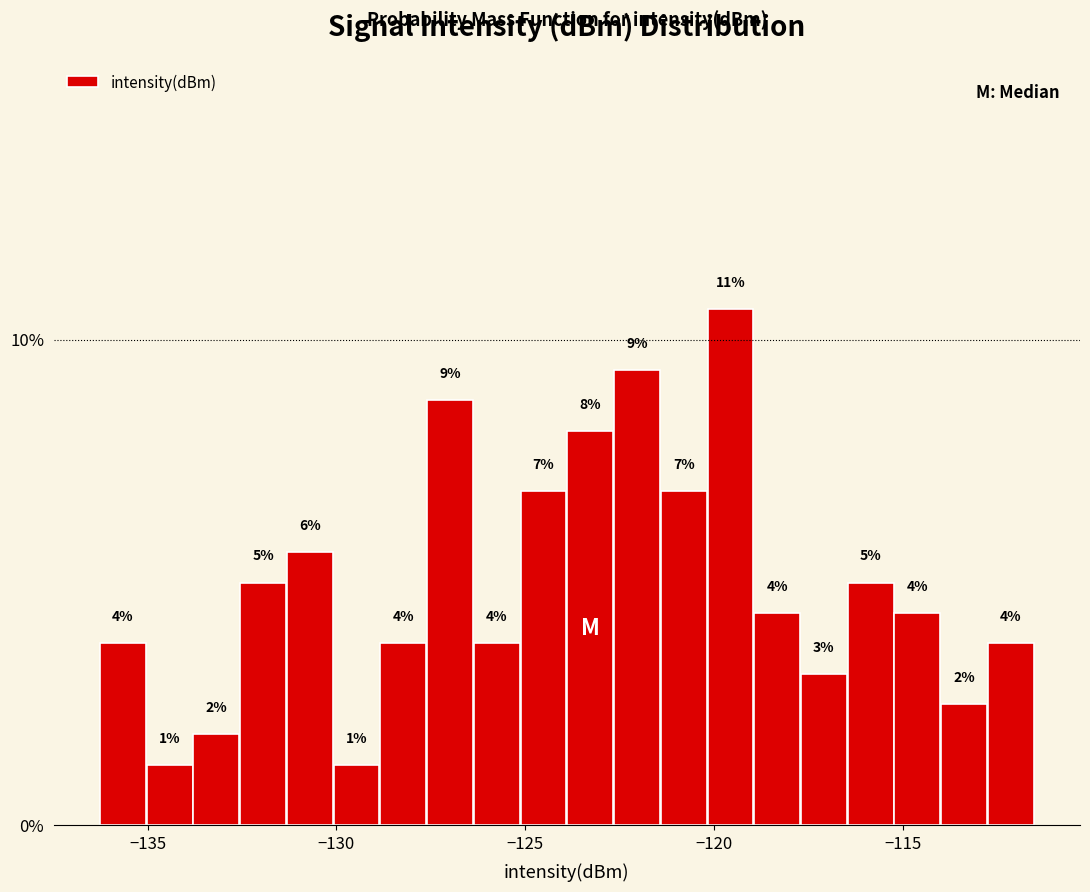

Read against the x-axis, roughly where is the centre of the tallest bar?

-119.5